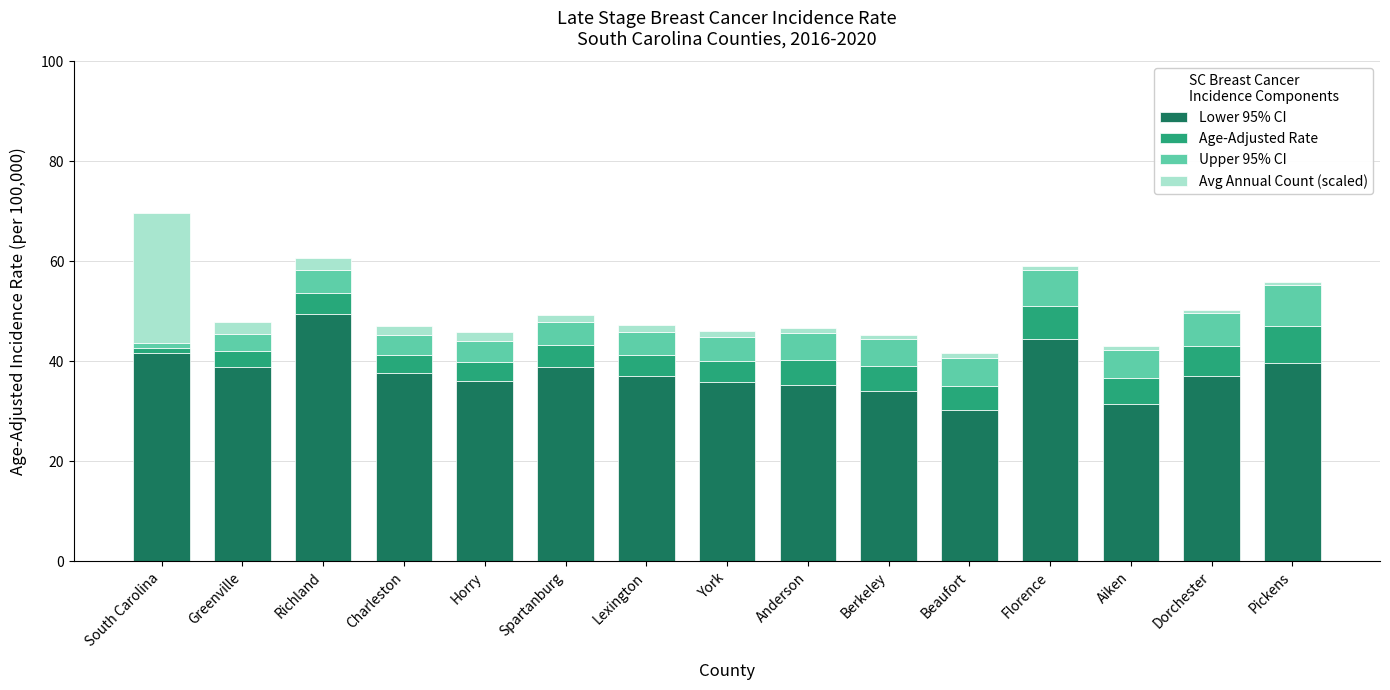

What is the difference between the second highest and second lowest values in the Lower 95% CI series?

12.9